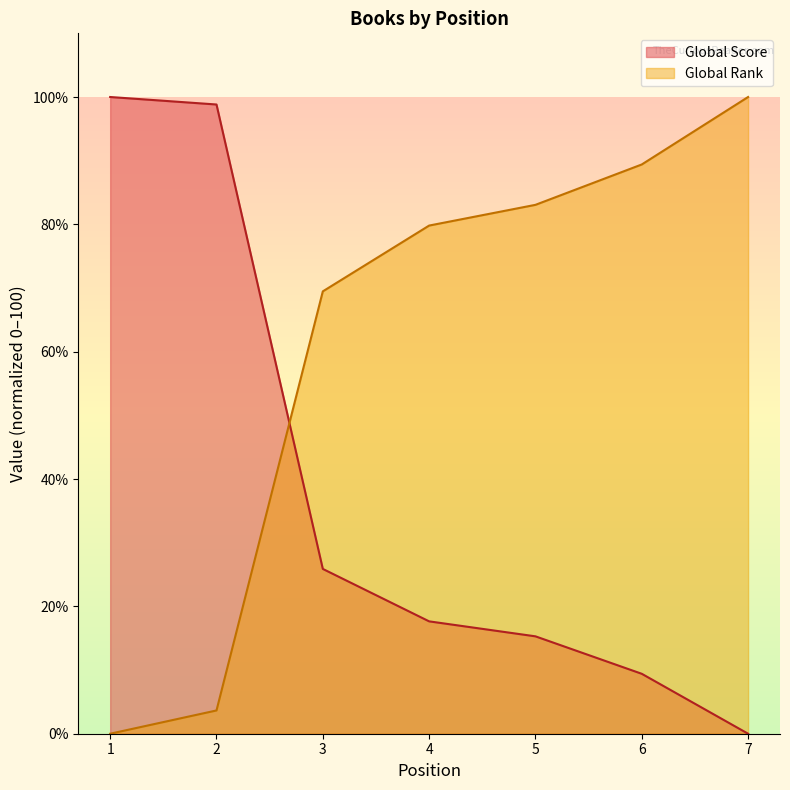

What are all the series names shown in the legend?

Global Score, Global Rank